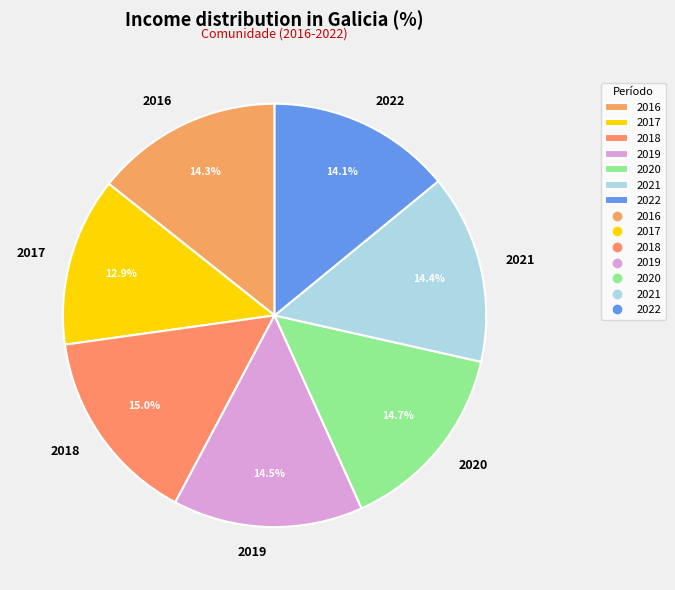

Is 2018 the majority of the pie?

No